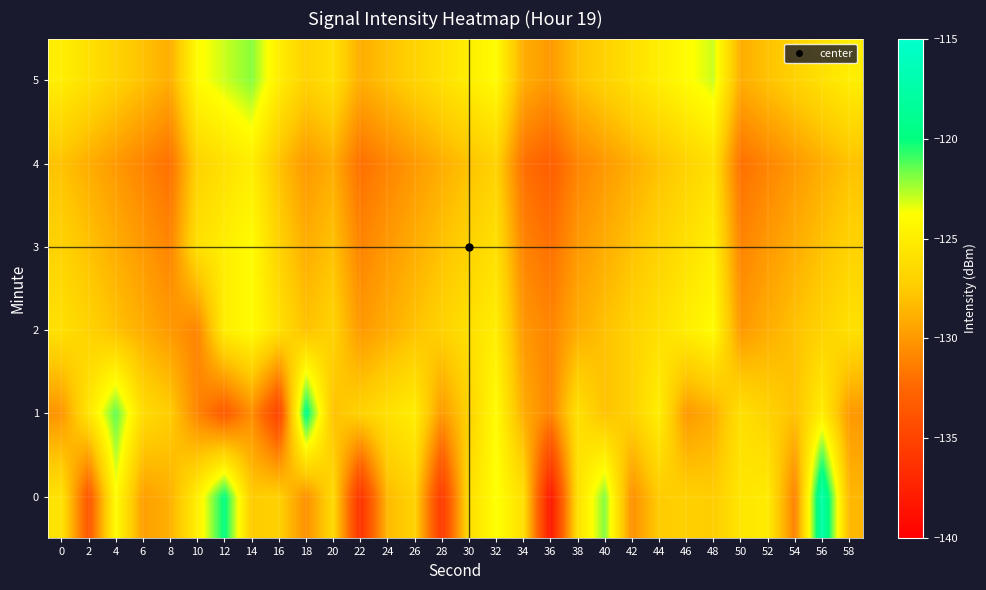

Reading left to right, transcribe all the data shown in this chart.

0: 0=-125.8	2=-133.7	4=-124.0	6=-129.7	8=-128.9	10=-124.9	12=-119.9	14=-127.4	16=-127.1	18=-130.4	20=-126.5	22=-136.3	24=-128.4	26=-126.9	28=-135.8	30=-126.2	32=-123.7	34=-126.1	36=-138.3	38=-126.0	40=-121.9	42=-130.4	44=-127.5	46=-127.1	48=-127.4	50=-125.6	52=-125.2	54=-131.2	56=-117.4	58=-128.5
1: 0=-130.2	2=-125.6	4=-121.4	6=-126.3	8=-127.4	10=-131.0	12=-133.3	14=-130.6	16=-135.1	18=-119.5	20=-128.0	22=-127.0	24=-126.0	26=-125.0	28=-130.0	30=-127.0	32=-124.0	34=-129.0	36=-131.0	38=-126.0	40=-128.0	42=-127.0	44=-125.0	46=-130.0	48=-129.0	50=-126.0	52=-127.0	54=-128.0	56=-125.0	58=-130.0
2: 0=-126.0	2=-127.0	4=-128.0	6=-129.0	8=-130.0	10=-131.0	12=-125.0	14=-124.0	16=-126.0	18=-128.0	20=-127.0	22=-130.0	24=-129.0	26=-128.0	28=-127.0	30=-126.0	32=-125.0	34=-130.0	36=-131.0	38=-129.0	40=-128.0	42=-127.0	44=-126.0	46=-125.0	48=-124.0	50=-130.0	52=-129.0	54=-128.0	56=-127.0	58=-126.0
3: 0=-127.0	2=-128.0	4=-129.0	6=-130.0	8=-131.0	10=-126.0	12=-125.0	14=-124.0	16=-127.0	18=-129.0	20=-128.0	22=-131.0	24=-130.0	26=-129.0	28=-128.0	30=-127.0	32=-126.0	34=-131.0	36=-132.0	38=-130.0	40=-129.0	42=-128.0	44=-127.0	46=-126.0	48=-125.0	50=-131.0	52=-130.0	54=-129.0	56=-128.0	58=-127.0
4: 0=-128.0	2=-129.0	4=-130.0	6=-131.0	8=-132.0	10=-127.0	12=-126.0	14=-125.0	16=-128.0	18=-130.0	20=-129.0	22=-132.0	24=-131.0	26=-130.0	28=-129.0	30=-128.0	32=-127.0	34=-132.0	36=-133.0	38=-131.0	40=-130.0	42=-129.0	44=-128.0	46=-127.0	48=-126.0	50=-132.0	52=-131.0	54=-130.0	56=-129.0	58=-128.0
5: 0=-125.0	2=-126.0	4=-127.0	6=-128.0	8=-129.0	10=-124.0	12=-123.0	14=-122.0	16=-125.0	18=-127.0	20=-126.0	22=-129.0	24=-128.0	26=-127.0	28=-126.0	30=-125.0	32=-124.0	34=-129.0	36=-130.0	38=-128.0	40=-127.0	42=-126.0	44=-125.0	46=-124.0	48=-123.0	50=-129.0	52=-128.0	54=-127.0	56=-126.0	58=-125.0